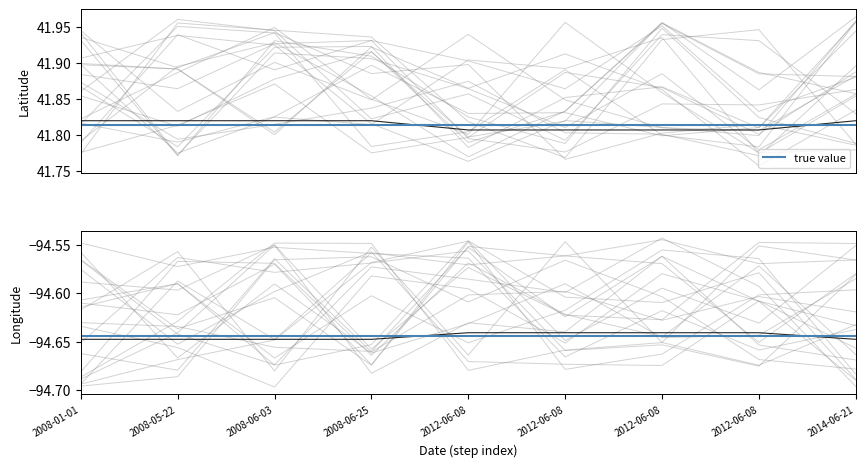

What is the label of the 6th point from the right?

2008-06-25